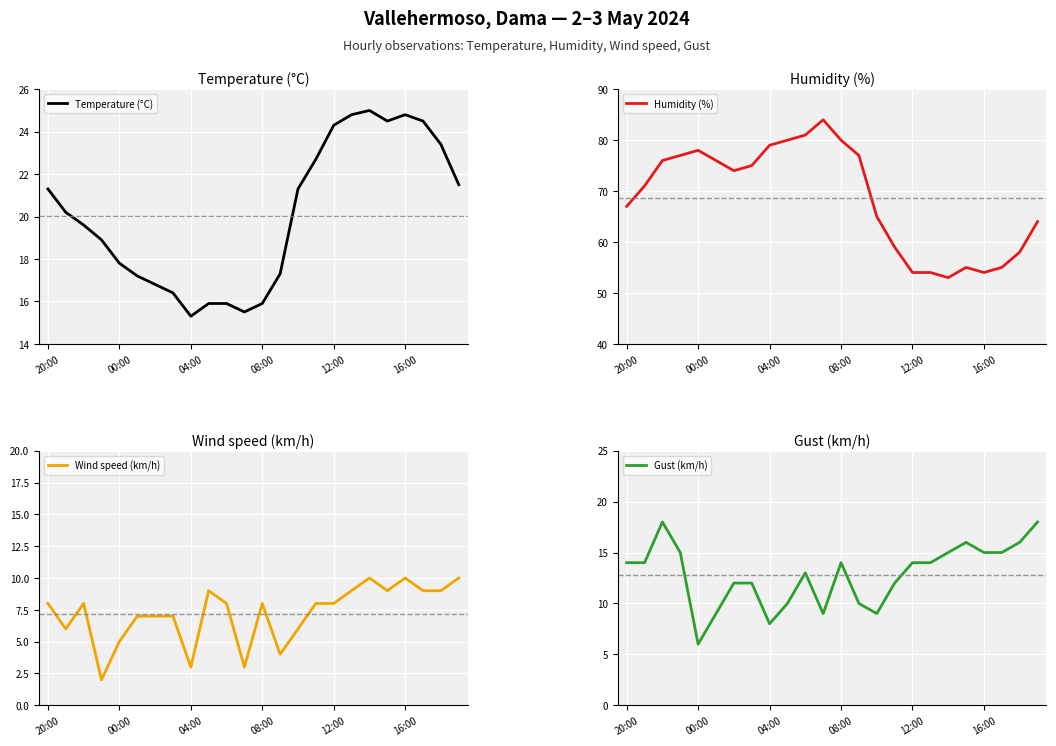

The Wind speed (km/h) series shows 6 at 16:00. True or false?

False